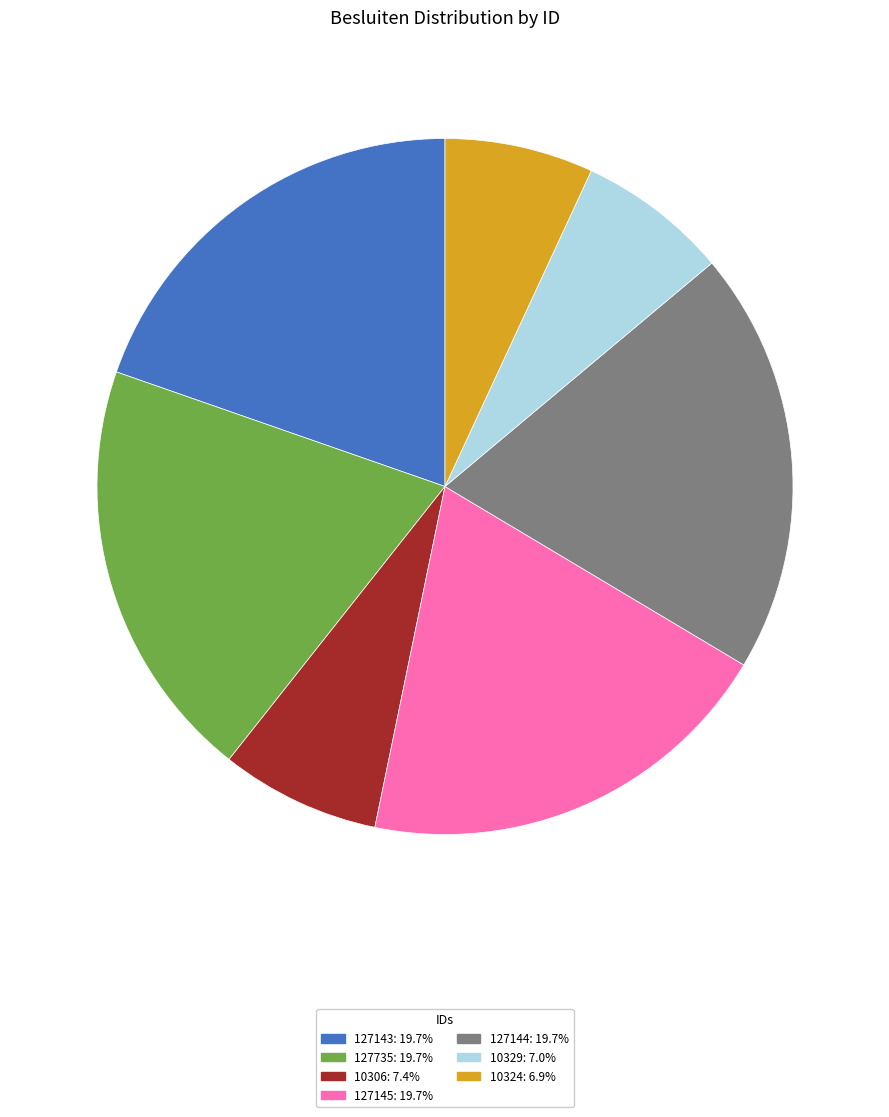

Is the sum of 10324: 6.9% and 10306: 7.4% greater than half?

No